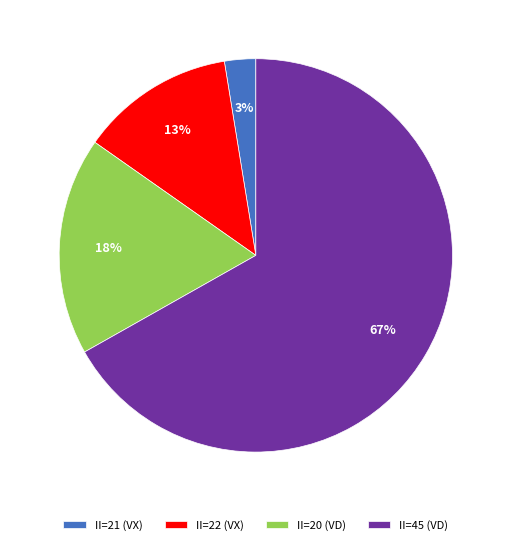

To the nearest percent, what is the difference between the II=20 (VD) and II=22 (VX) slice percentages?

5%